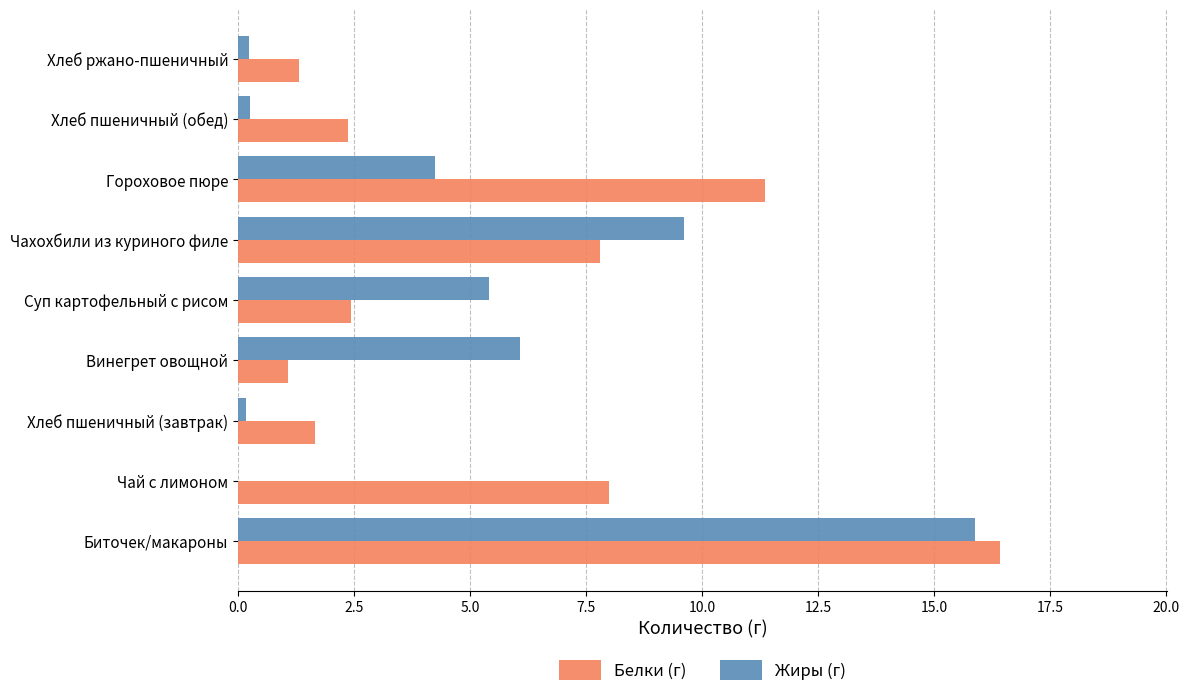

True or false: Жиры (г) has a value of 1.6 at Винегрет овощной.

False